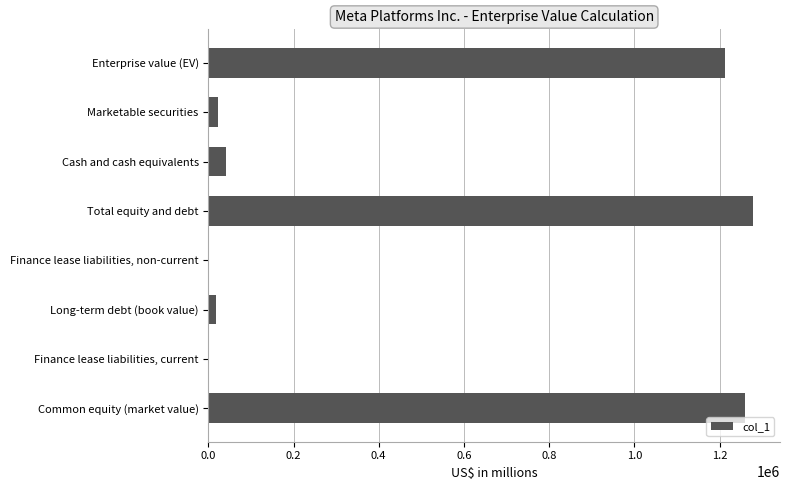

Which label corresponds to the largest value in the chart?

Total equity and debt